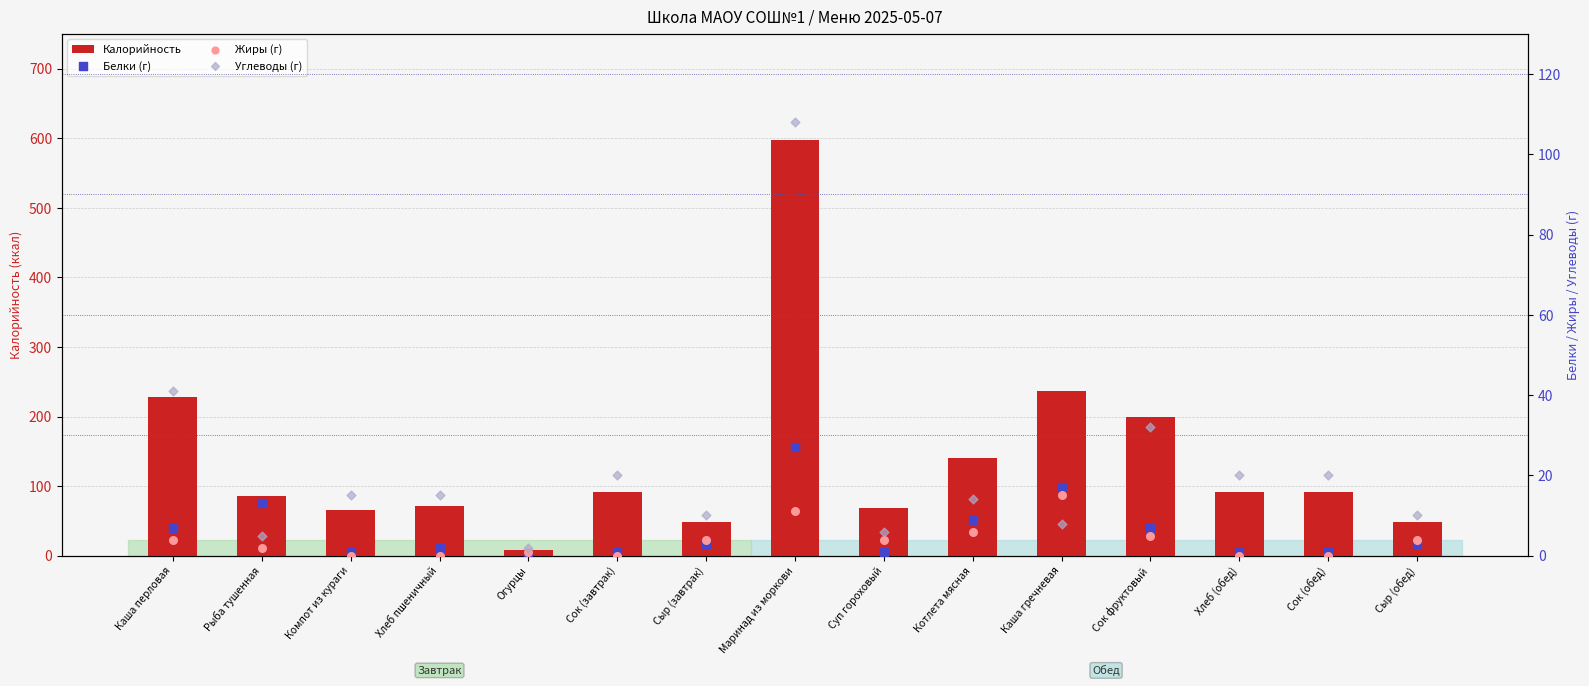

What is the total value across all series at Хлеб пшеничный?

88